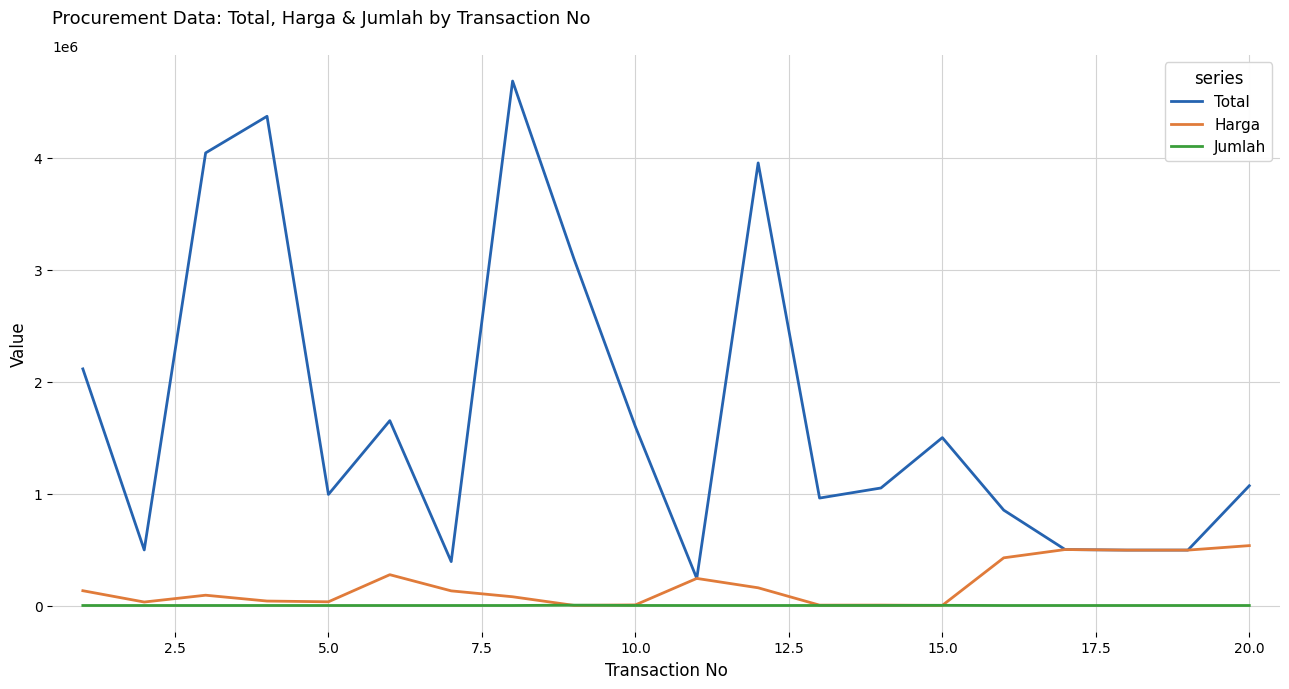

Rank the series by their maximum value, from highest to lowest.

Total, Harga, Jumlah